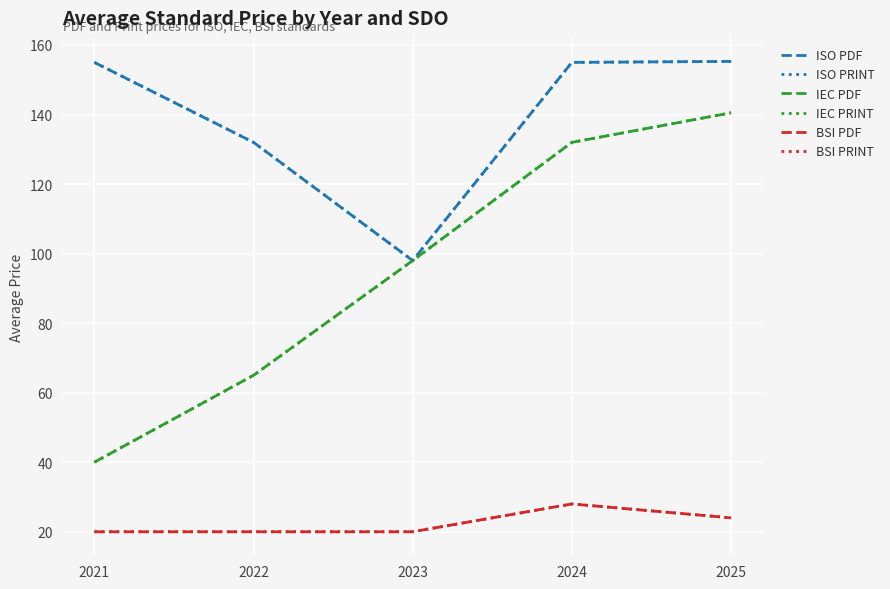

Does the chart have visible grid lines?

Yes